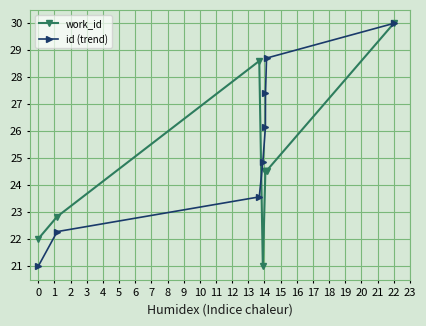

Which series has the largest total across all categories?

id (trend)